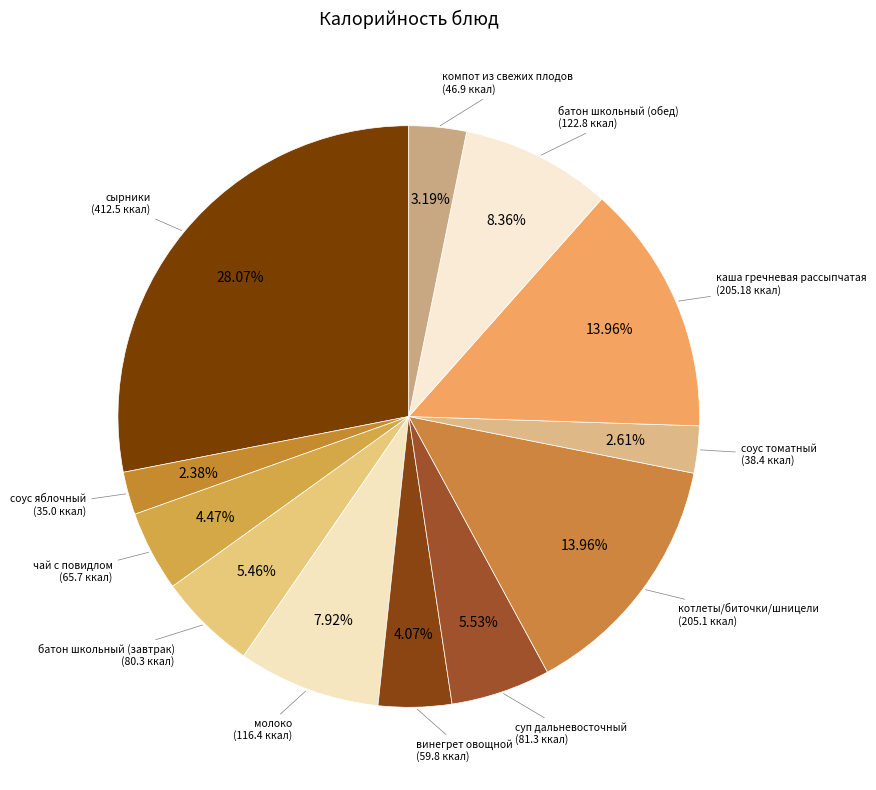

Does батон школьный (завтрак) account for over 50% of the chart?

No